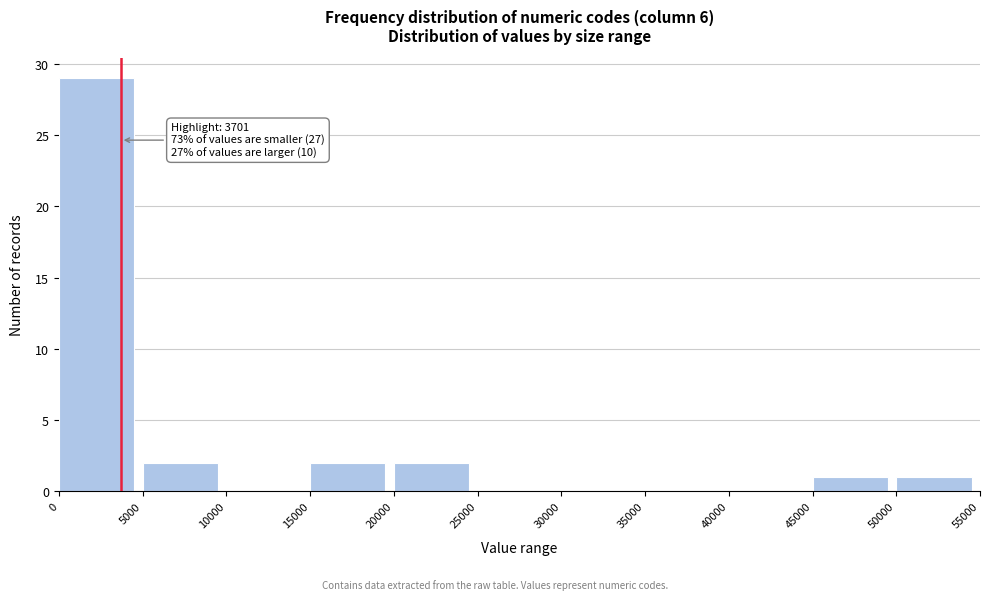

Which range on the x-axis has the tallest bar?

0 to 5000